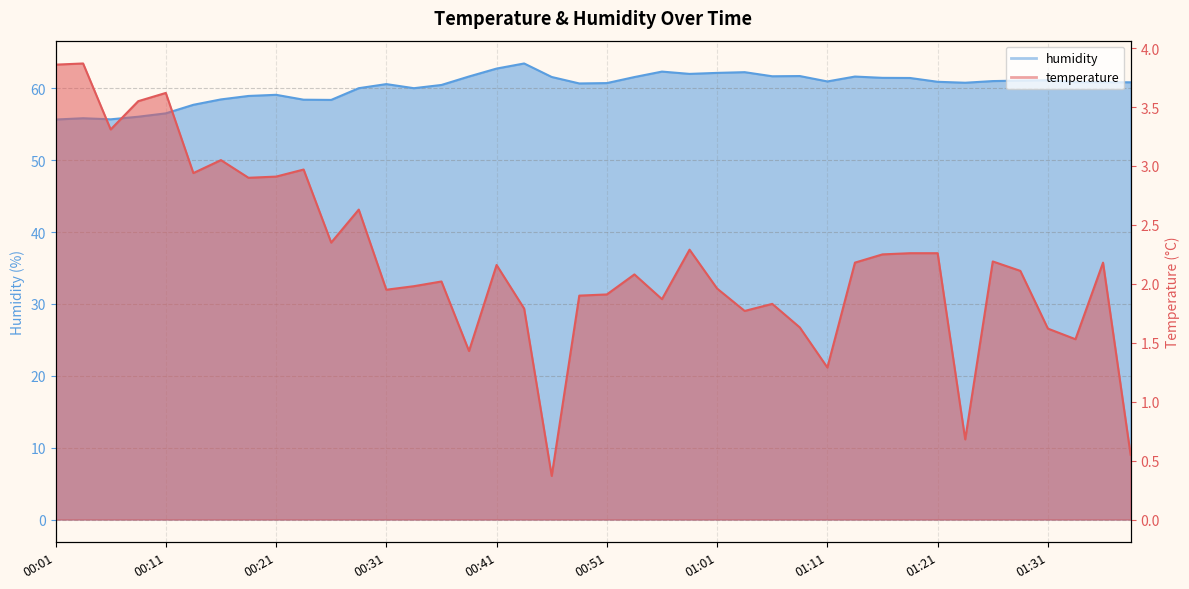

What is the value of the humidity point at the 19th from the left?

61.6